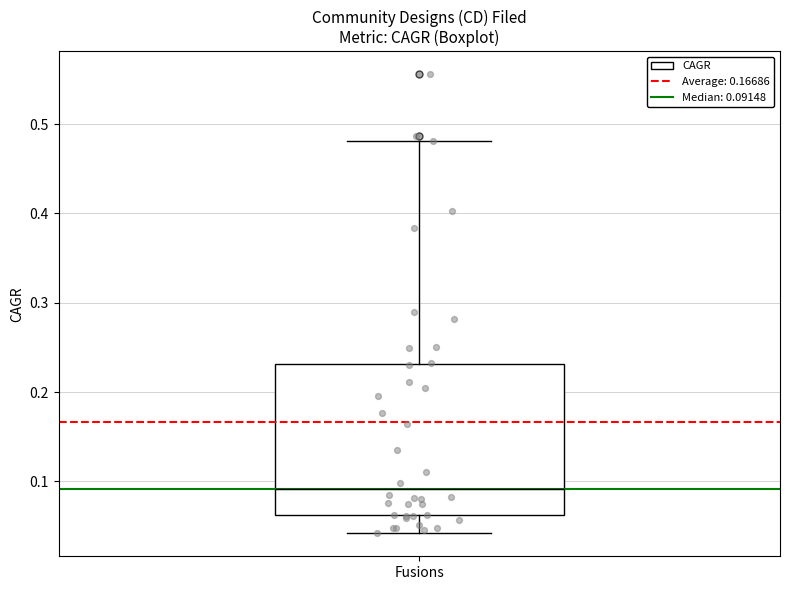

Where is the lower edge of the box for Fusions on the y-axis? The values are not printed on the chart, so give them approximately, as read against the axis.

0.06